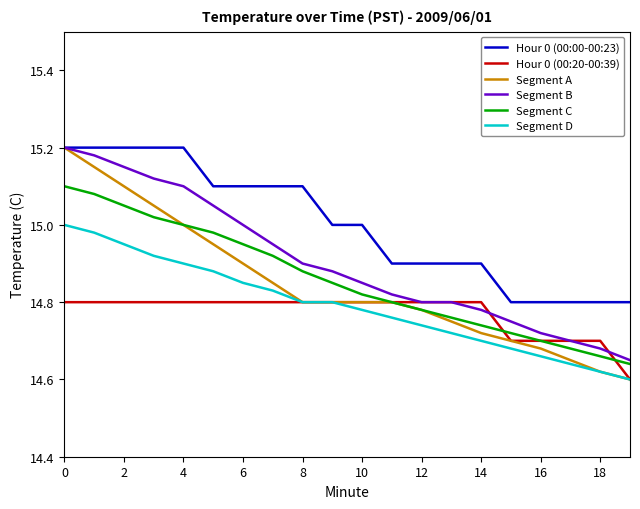

Which series has the largest total across all categories?

Hour 0 (00:00-00:23)